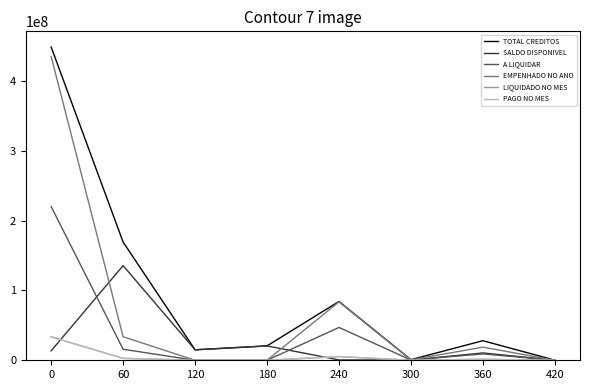

The value of TOTAL CREDITOS at 60 is 169365324.0. True or false?

True